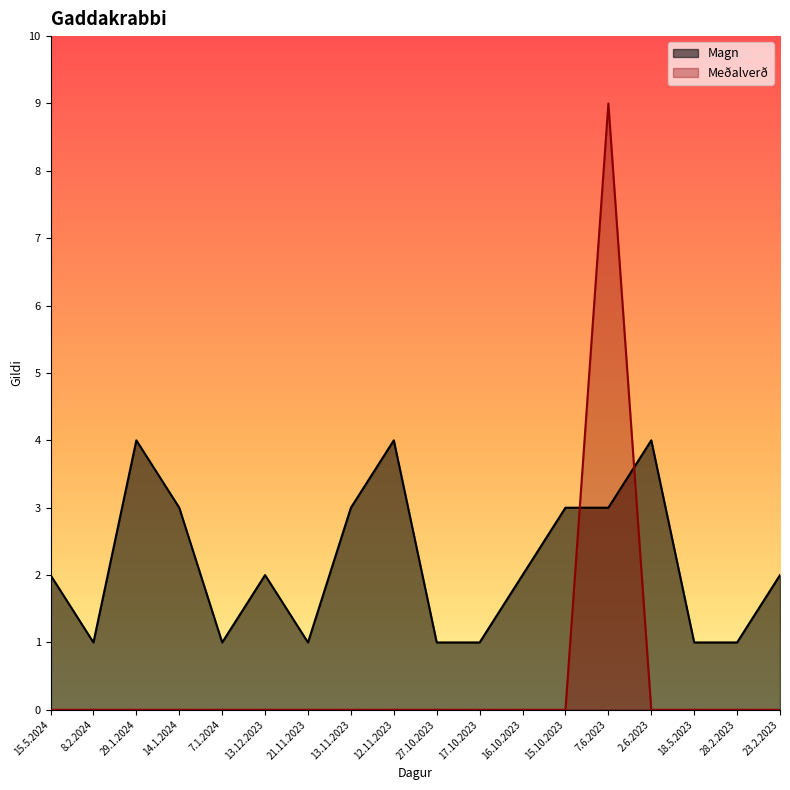

Is it true that Magn equals 1 at 12.11.2023?

False